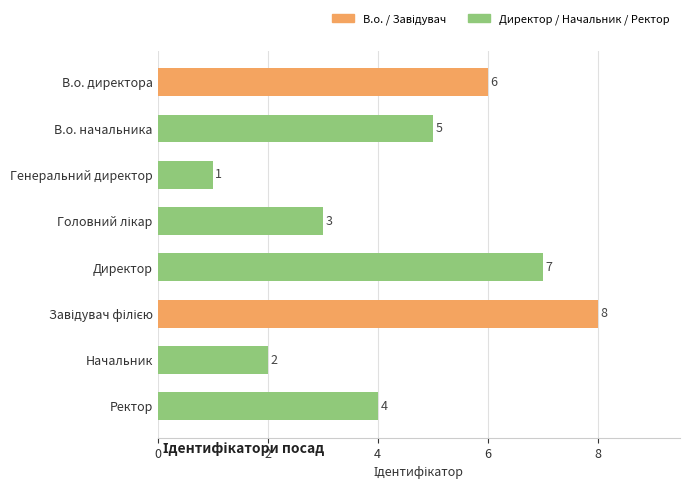

What is the difference between the second highest and second lowest values?

5